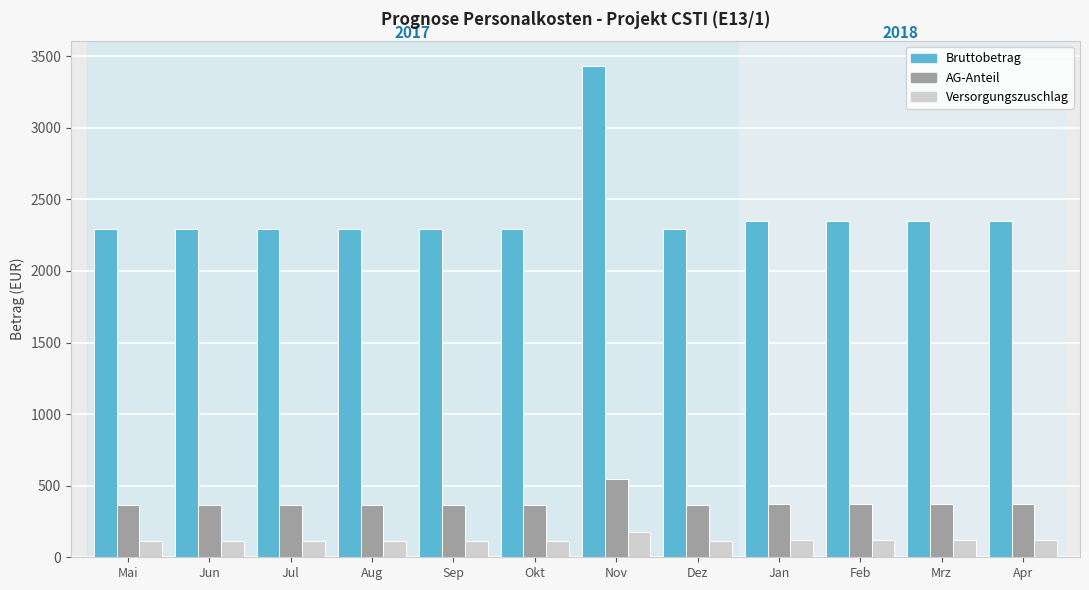

What is the sum of all Versorgungszuschlag values?

1457.2